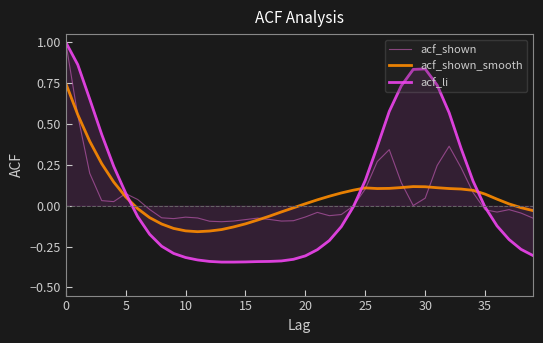

What is the maximum value for acf_shown?

1.0